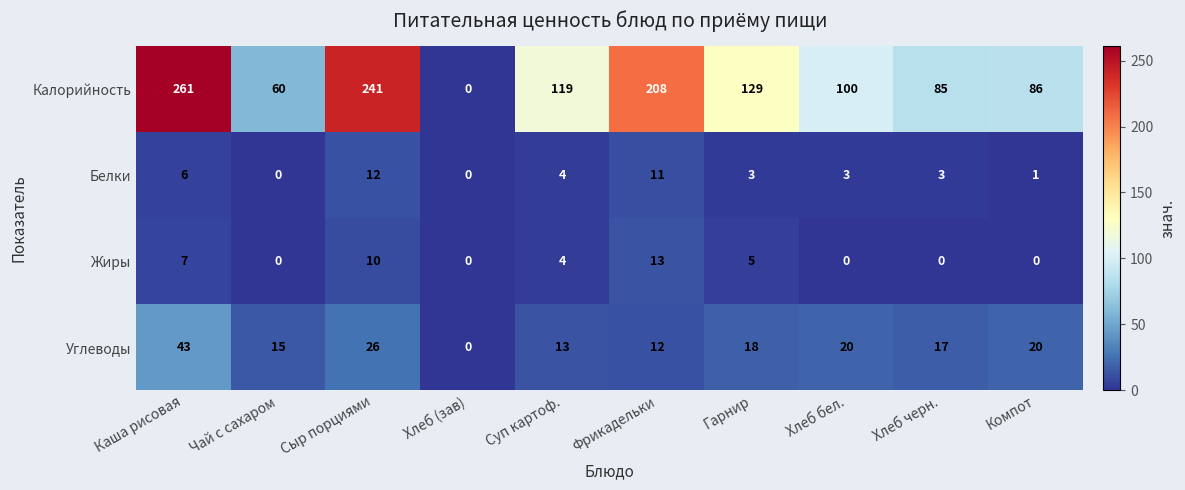

How many data points does each series have?

10